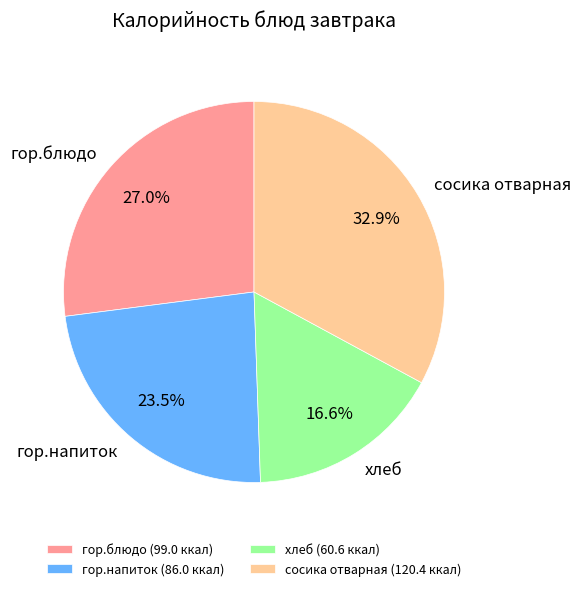

Which has a higher value, гор.блюдо or сосика отварная?

сосика отварная